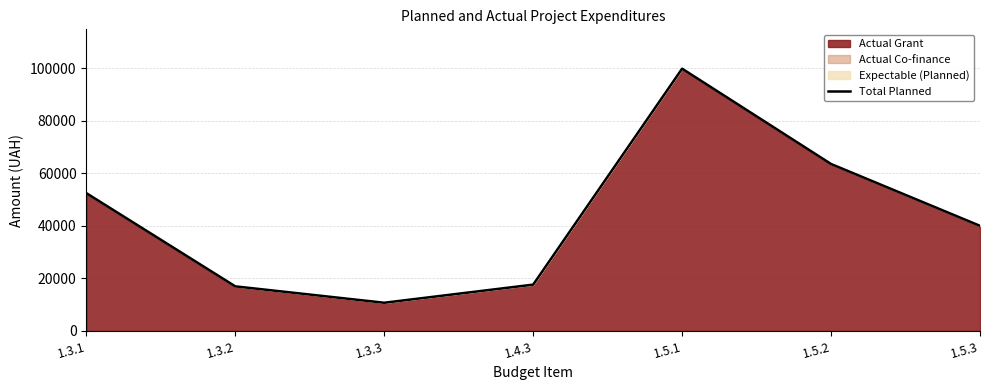

Reading left to right, transcribe all the data shown in this chart.

1.3.1=52500.0	1.3.2=17000.0	1.3.3=10755.0	1.4.3=17656.1	1.5.1=99900.0	1.5.2=63600.0	1.5.3=40050.0